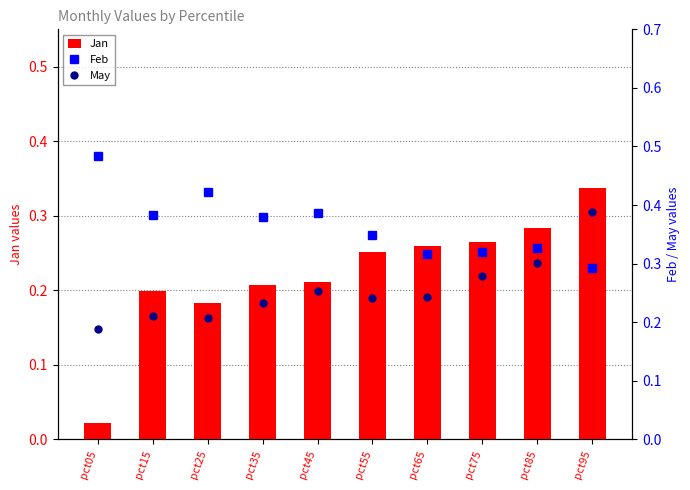

Reading right to left, what are all the values shown in this chart?

Jan: 0.3	0.3	0.3	0.3	0.3	0.2	0.2	0.2	0.2	0.0
Feb: 0.3	0.3	0.3	0.3	0.3	0.4	0.4	0.4	0.4	0.5
May: 0.4	0.3	0.3	0.2	0.2	0.3	0.2	0.2	0.2	0.2